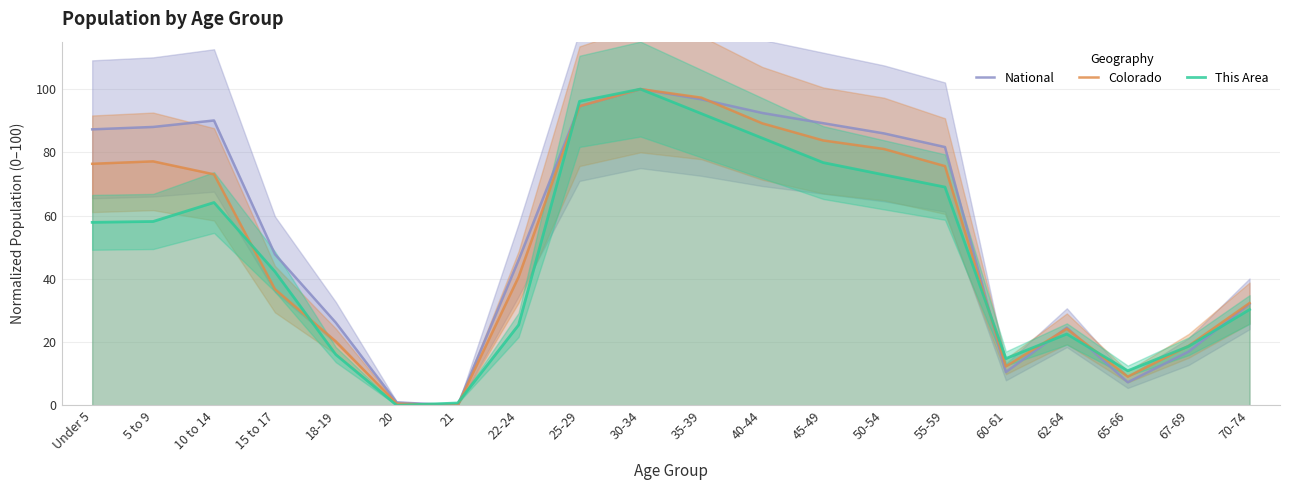

Reading left to right, what are all the values shown in this chart?

National: 87.3	88.0	90.1	47.8	26.1	0.9	0.0	45.9	94.6	100.0	96.8	92.5	89.2	86.0	81.7	10.5	24.5	7.3	17.0	32.1
Colorado: 76.4	77.1	73.0	36.7	20.2	0.5	0.0	40.6	94.6	100.0	97.3	89.2	83.8	81.1	75.6	12.3	24.2	9.1	18.8	32.3
This Area: 57.9	58.1	64.1	42.3	16.0	0.0	0.7	25.4	96.1	100.0	92.3	84.5	76.8	72.9	69.0	14.8	22.5	10.9	18.7	30.3